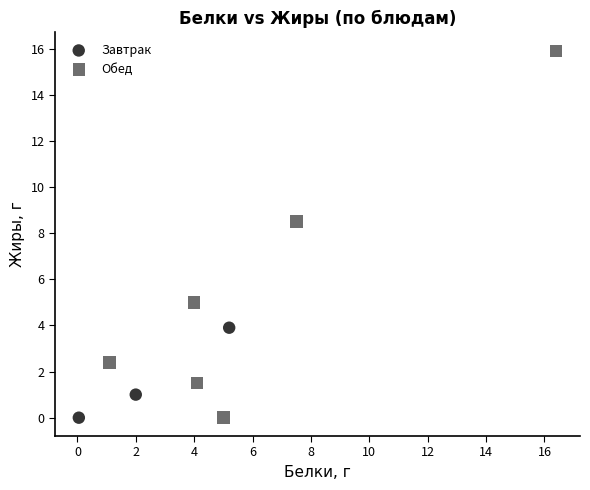

Which series contains the highest Y value?

Обед